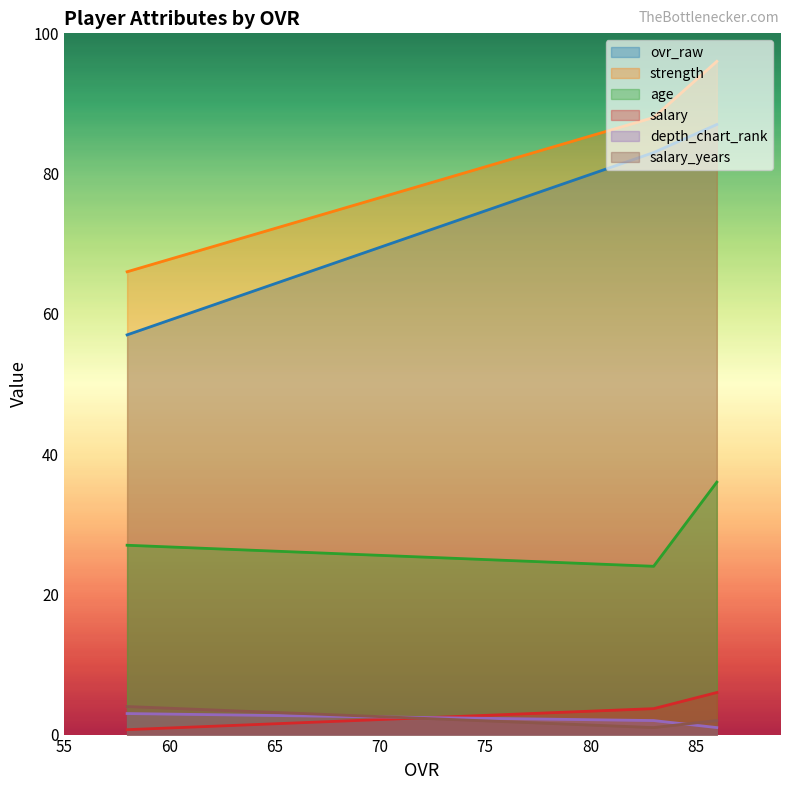

What is the minimum value for depth_chart_rank?

1.0